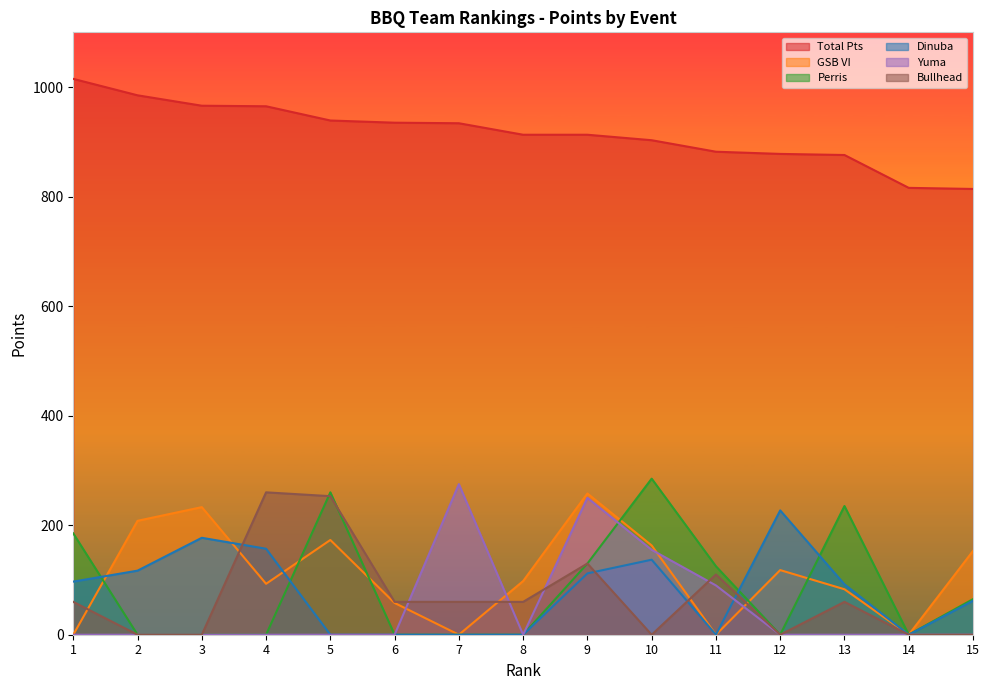

Which series ends up on top after the final intersection of Bullhead and GSB VI?

GSB VI